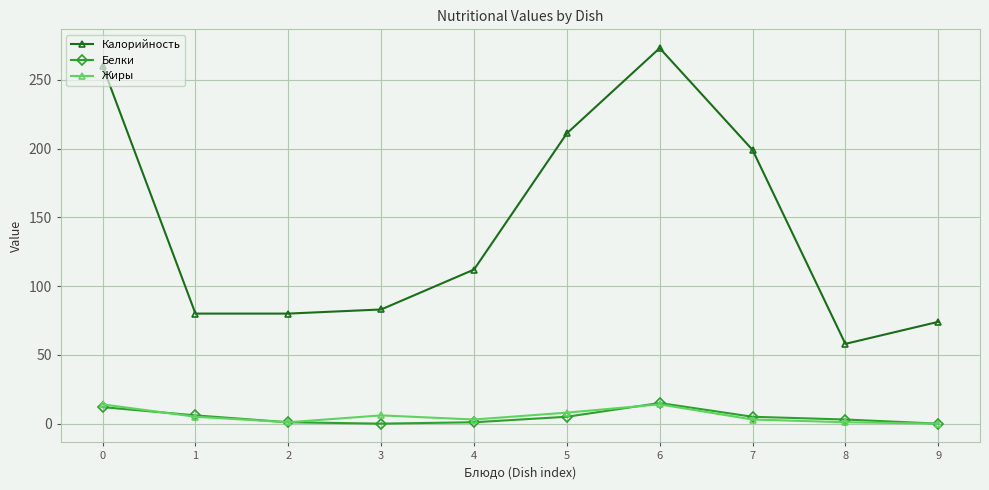

Is this an area chart (filled region under the line)?

No